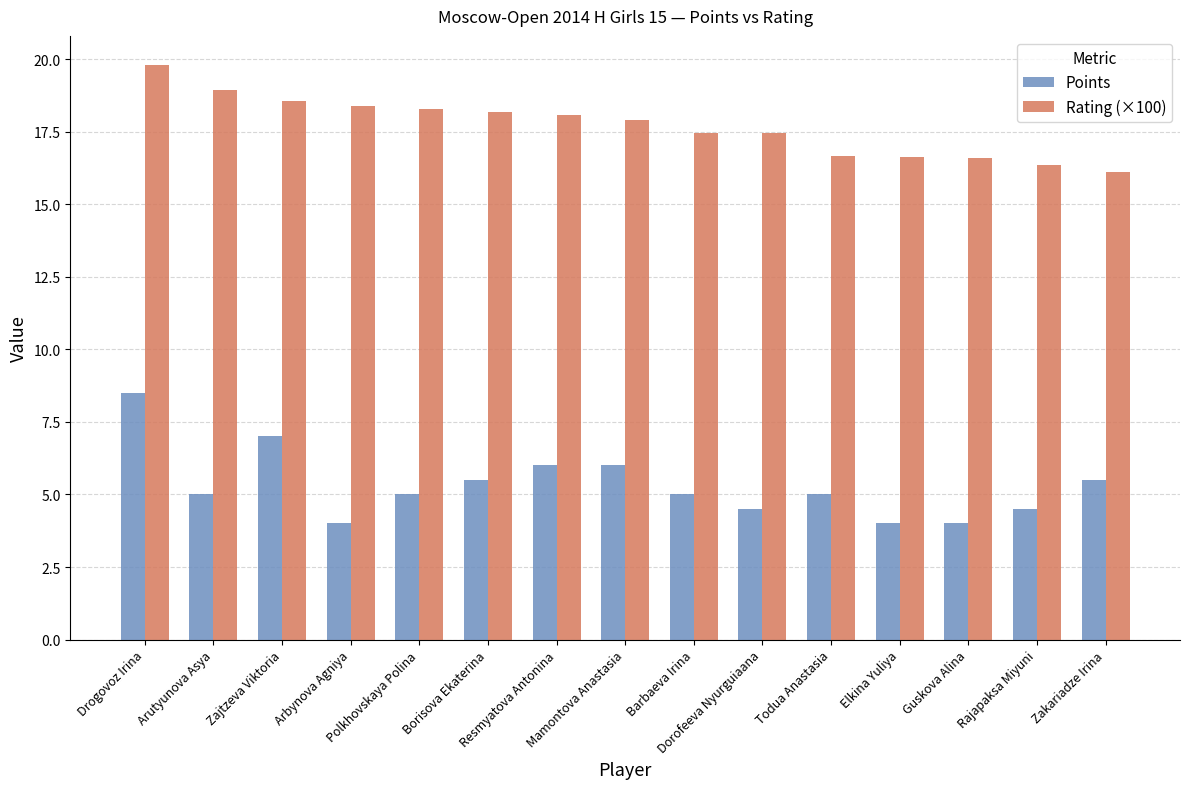

Which series has the widest spread of values?

Points